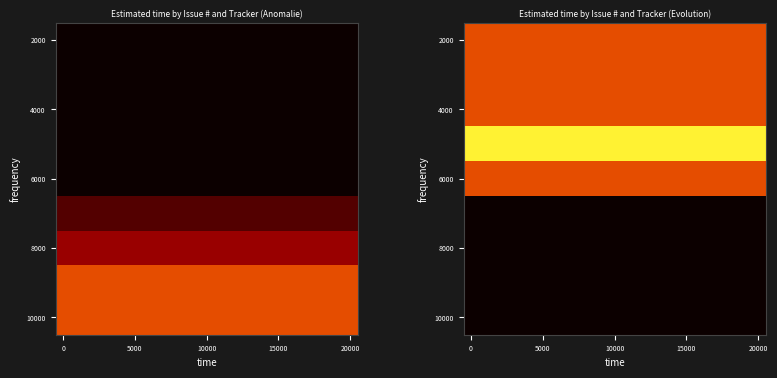

What is the spread (max minus min) of values at 0?

2